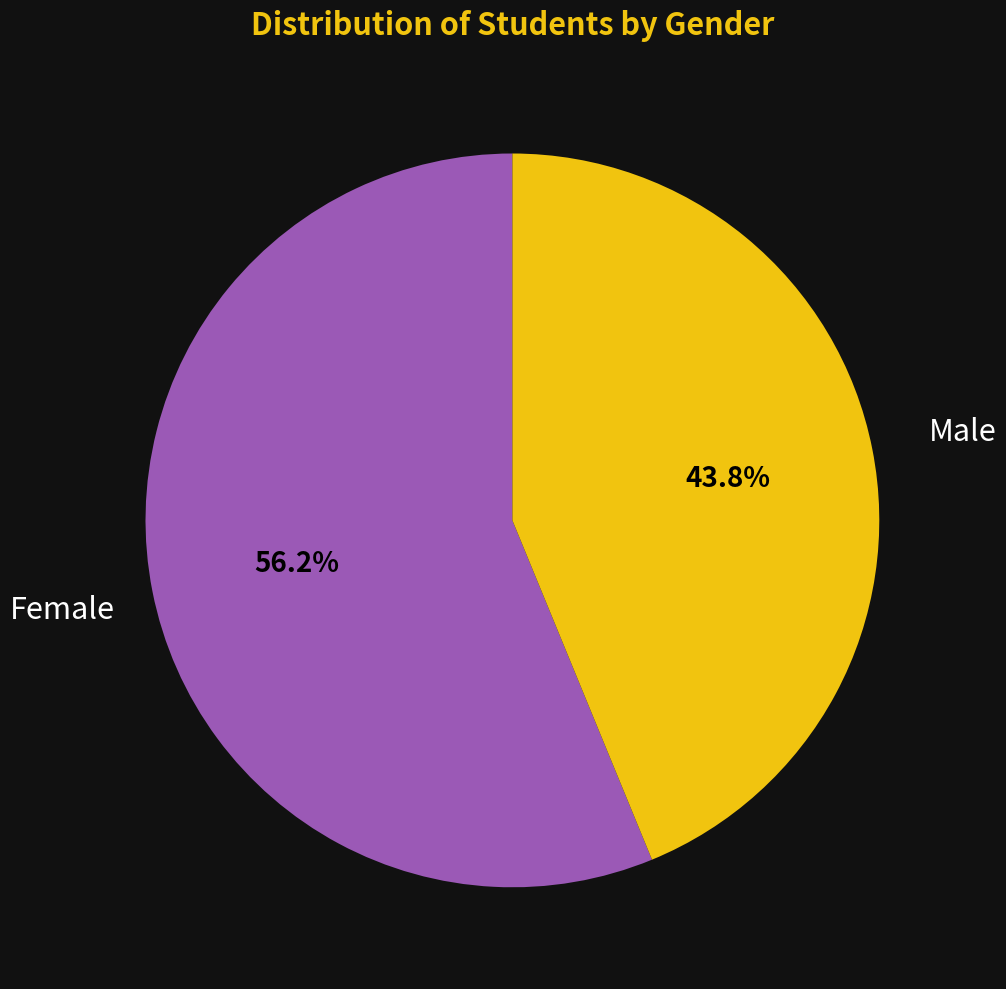

Which slice represents more than half of the pie?

Female